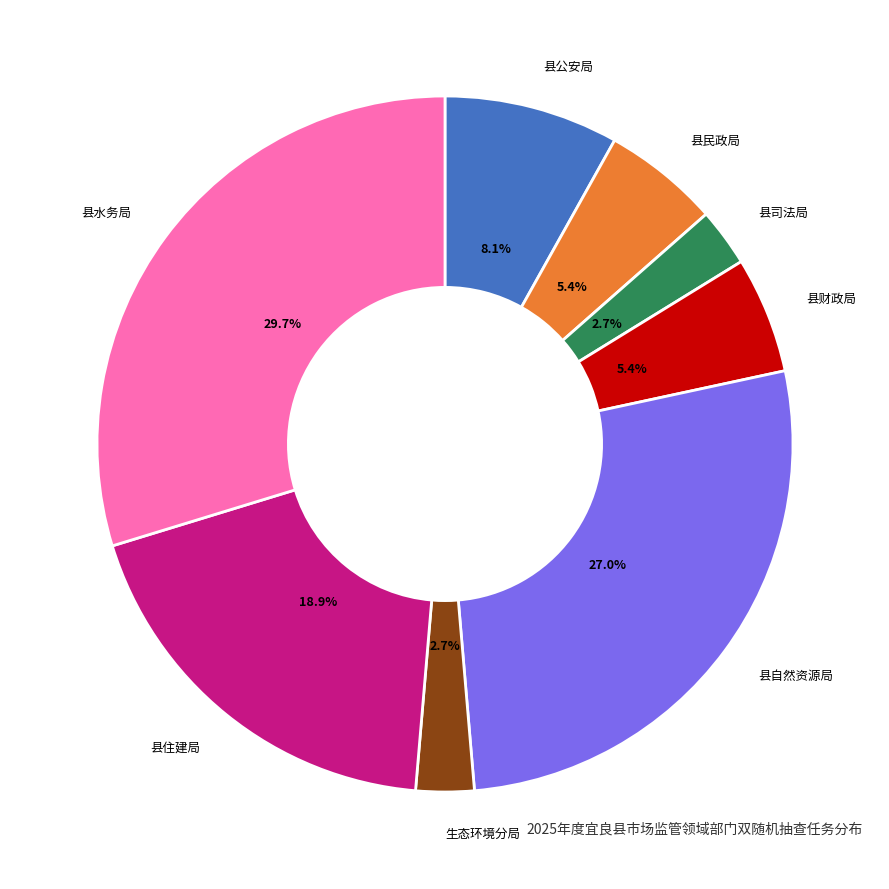

How many slices are in this pie chart?

8